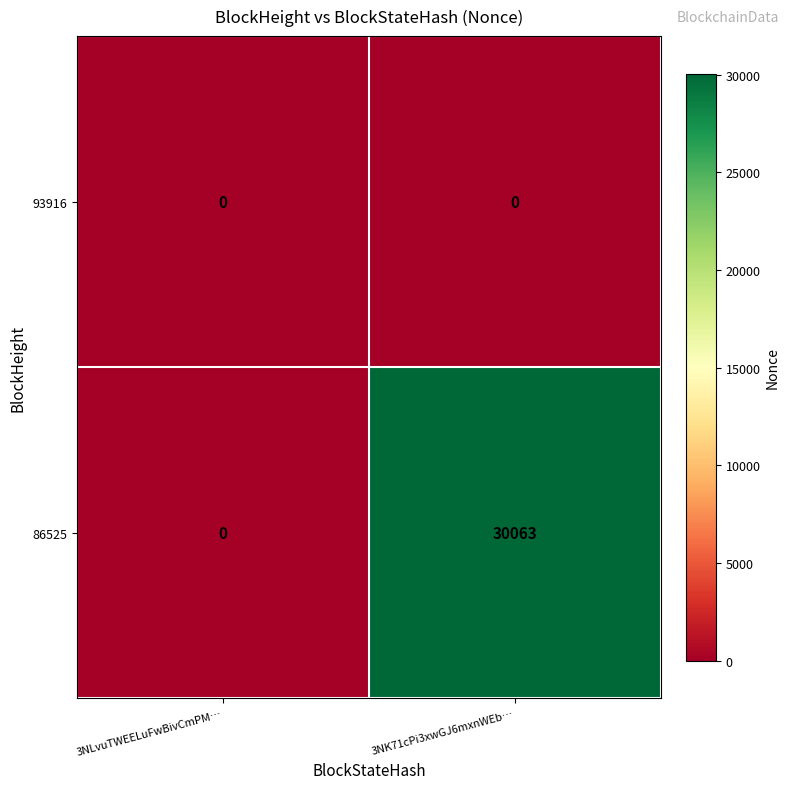

What is the difference between the 86525 values at 3NK71cPi3xwGJ6mxnWEb… and 3NLvuTWEELuFwBivCmPM…?

30063